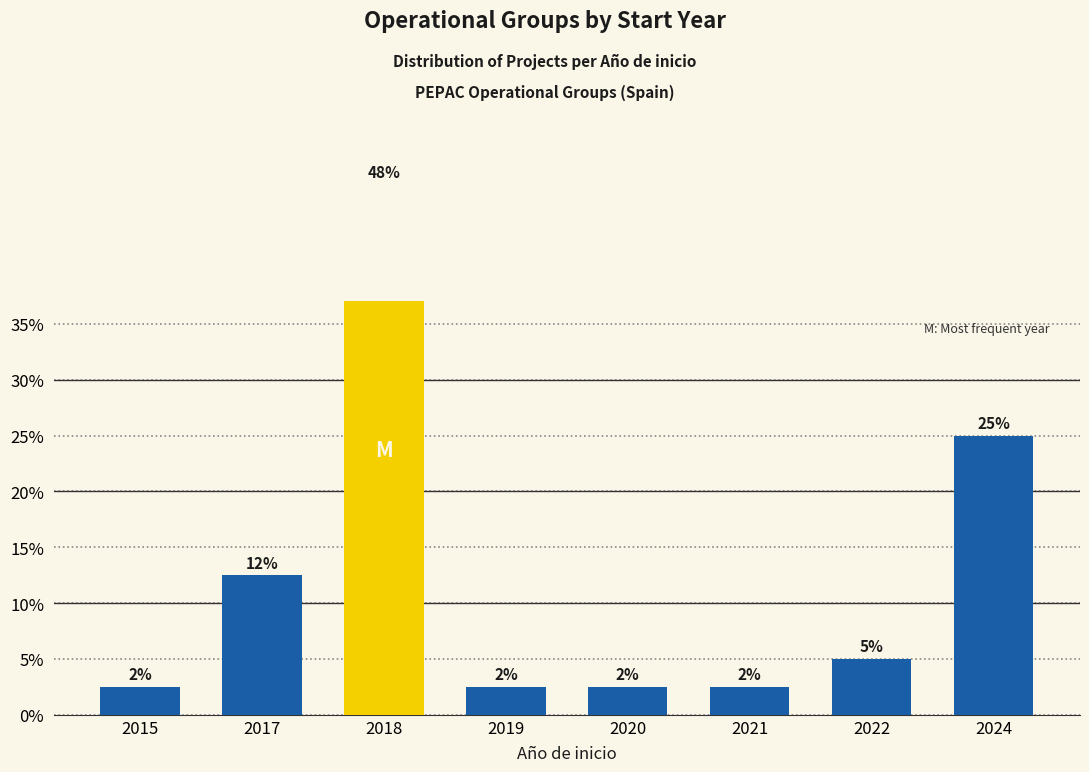

What is the value of the 4th bar from the left?

2.5